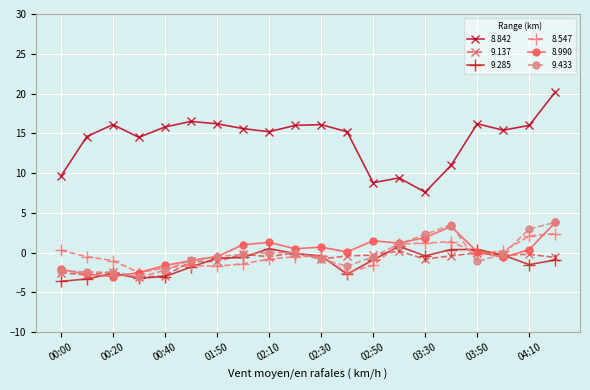

Which series has the largest range (max minus min)?

8.842